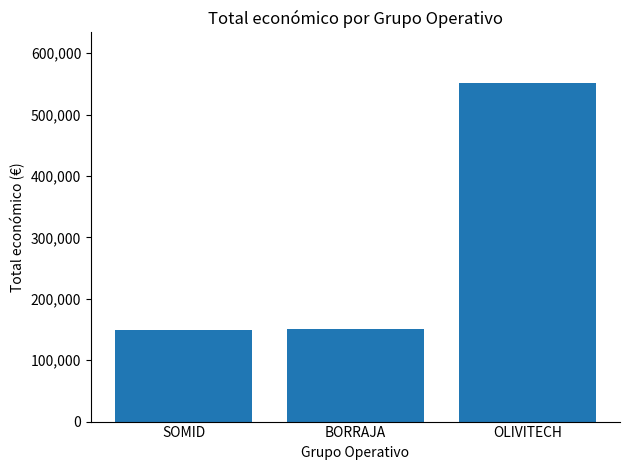

What is the minimum value shown in the chart?

148534